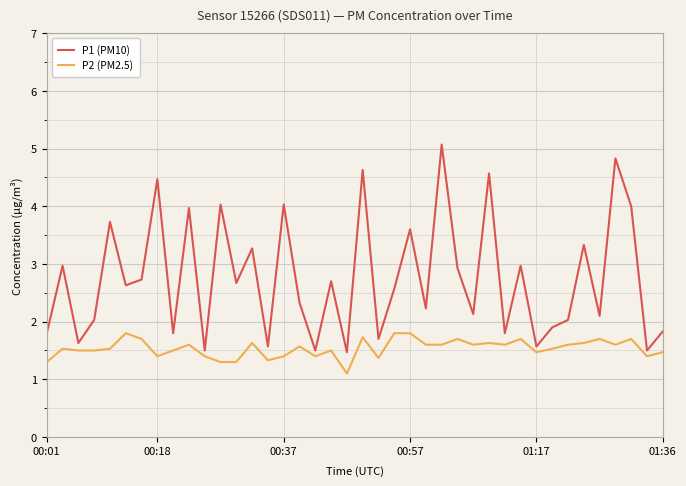

Rank the series by their average value, from lowest to highest.

P2 (PM2.5), P1 (PM10)